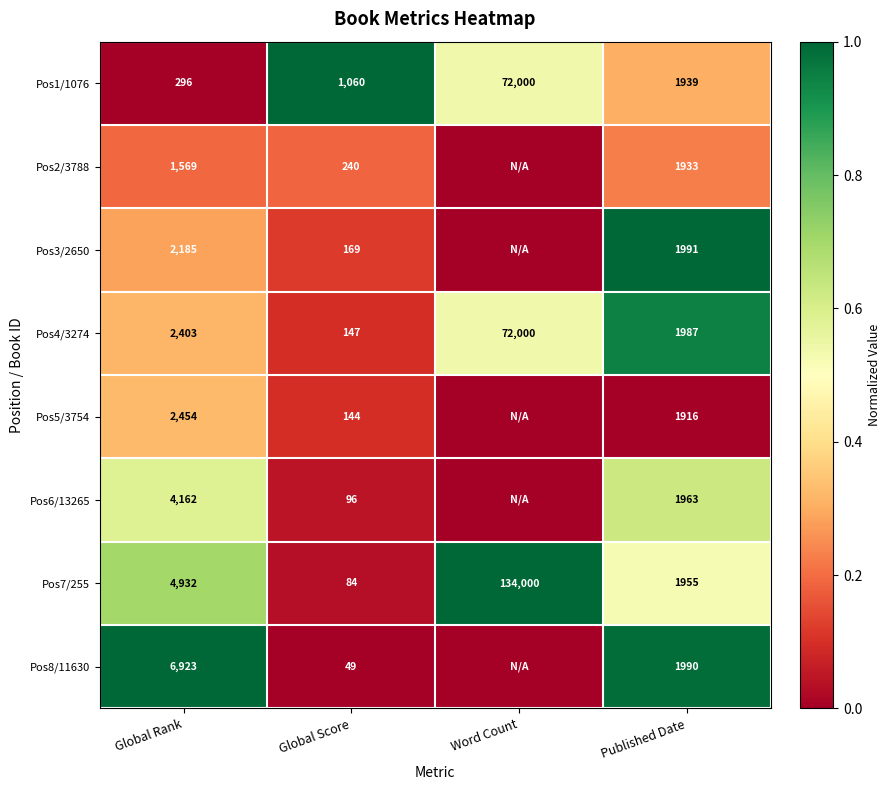

At which category is the sum across all series the highest?

Published Date